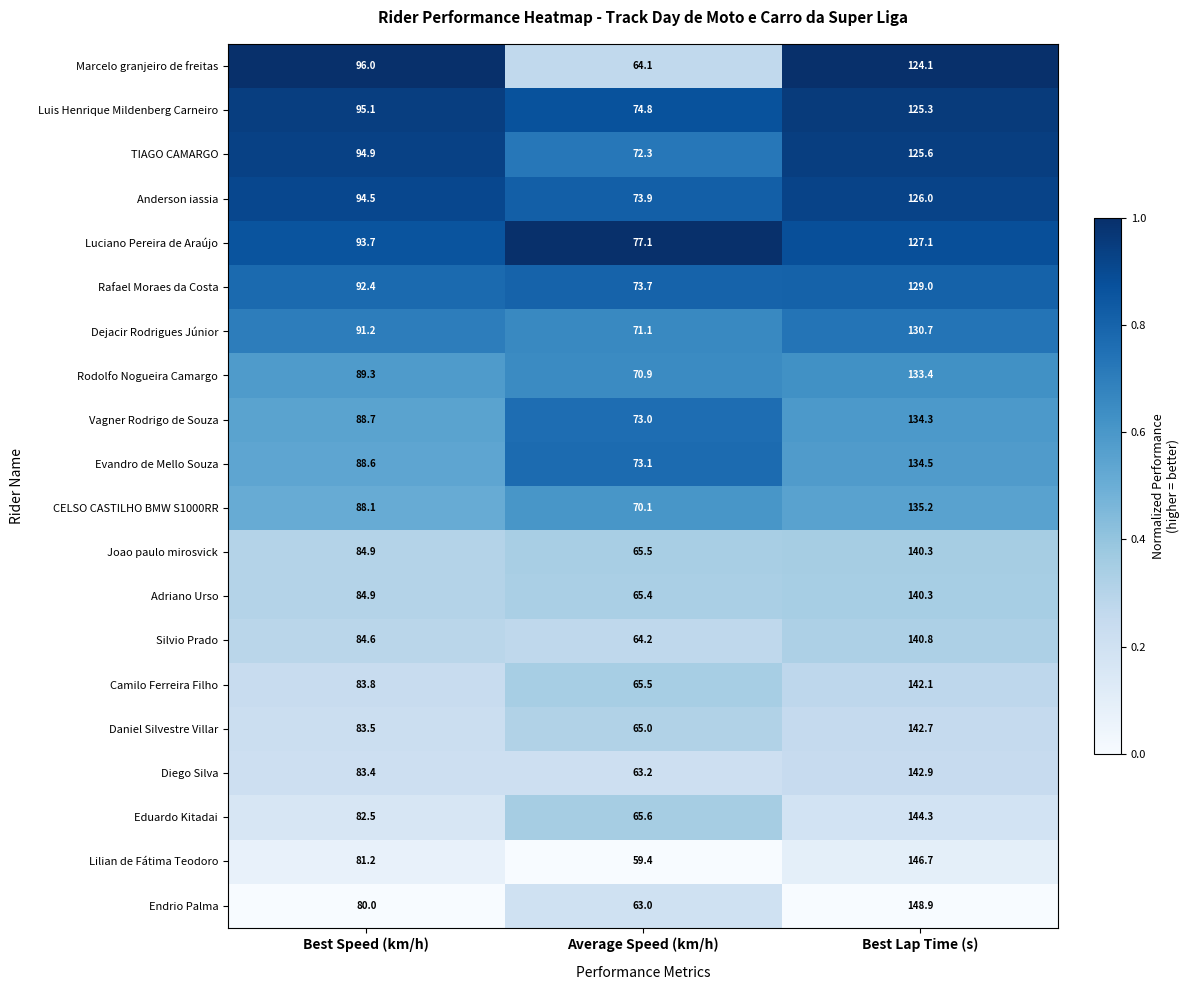

Which label corresponds to the largest value in the chart?

Best Lap Time (s)